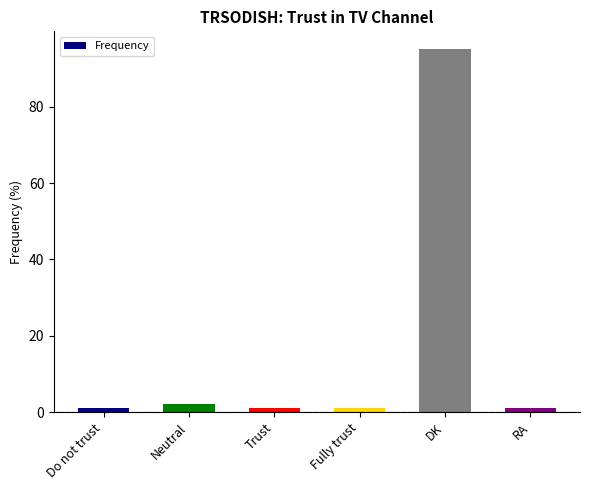

What is the average value?

17